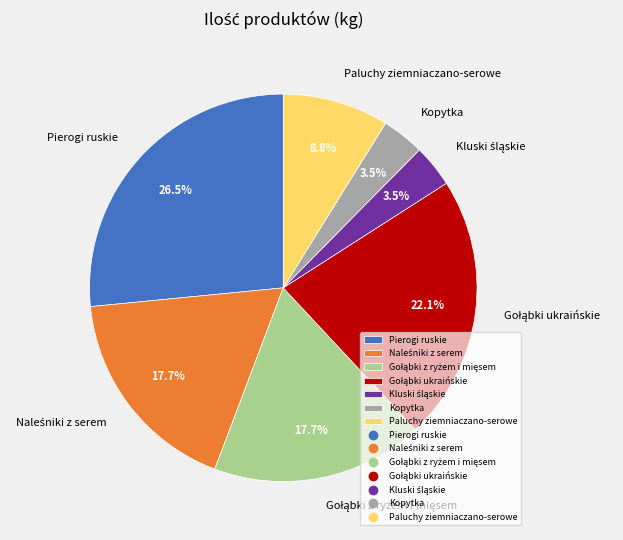

How many segments does this pie chart have?

7